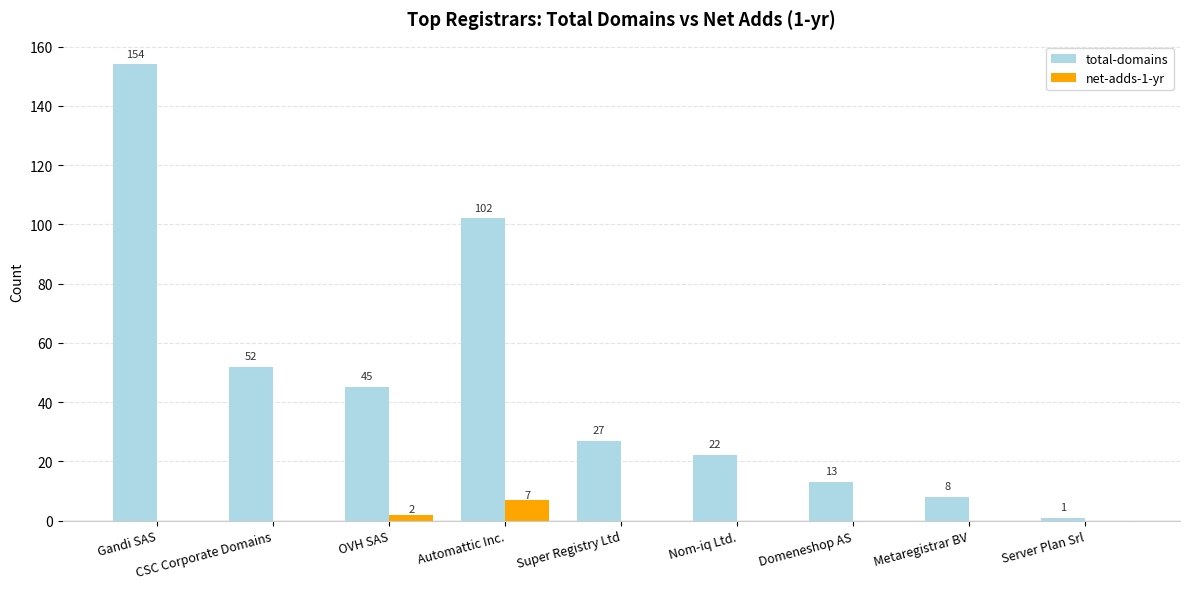

Are the bars horizontal?

No